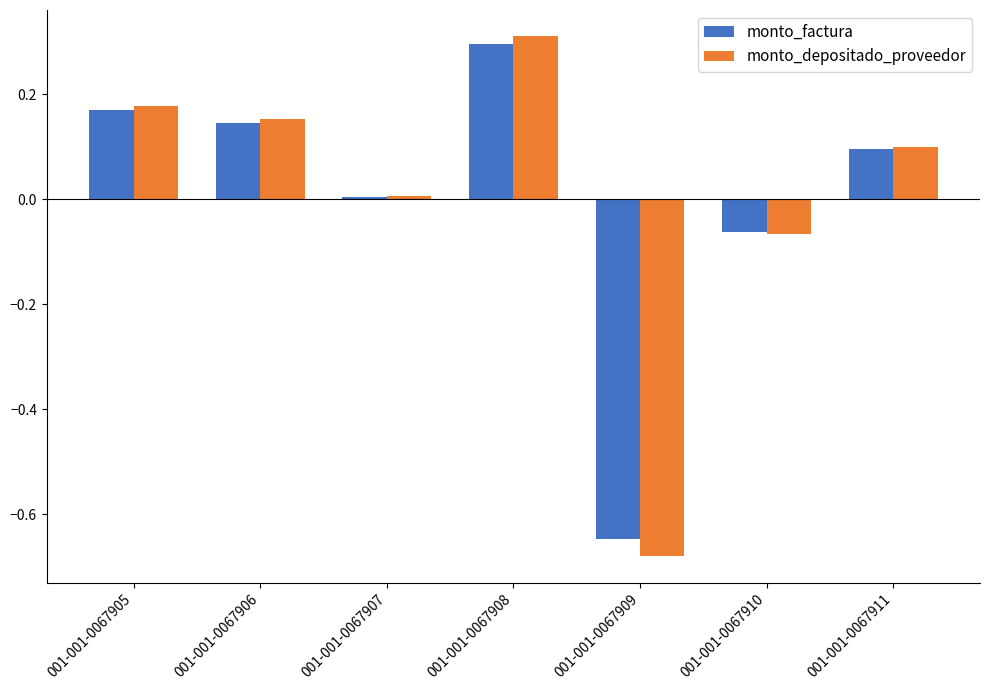

What is the maximum value for monto_depositado_proveedor?

0.3